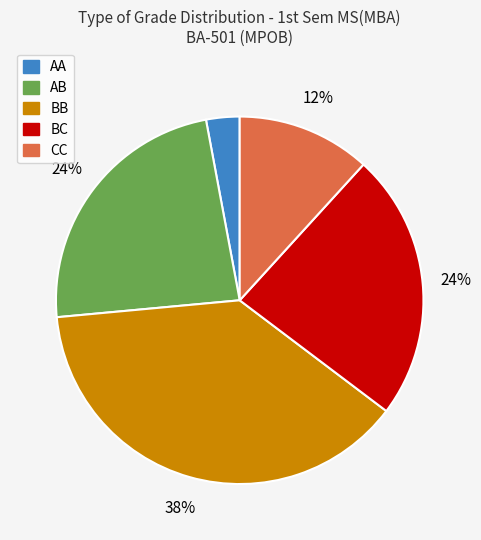

To the nearest percent, what is the average slice percentage?

20%